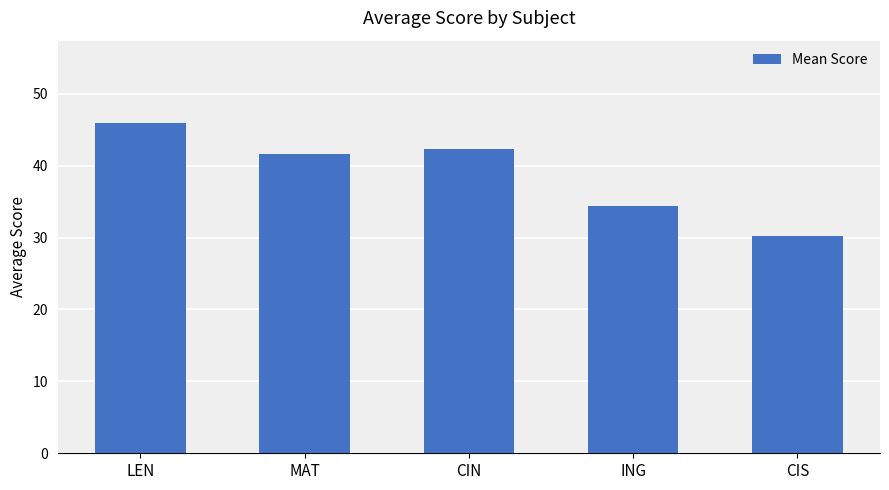

What is the difference between the maximum and minimum values?

15.6